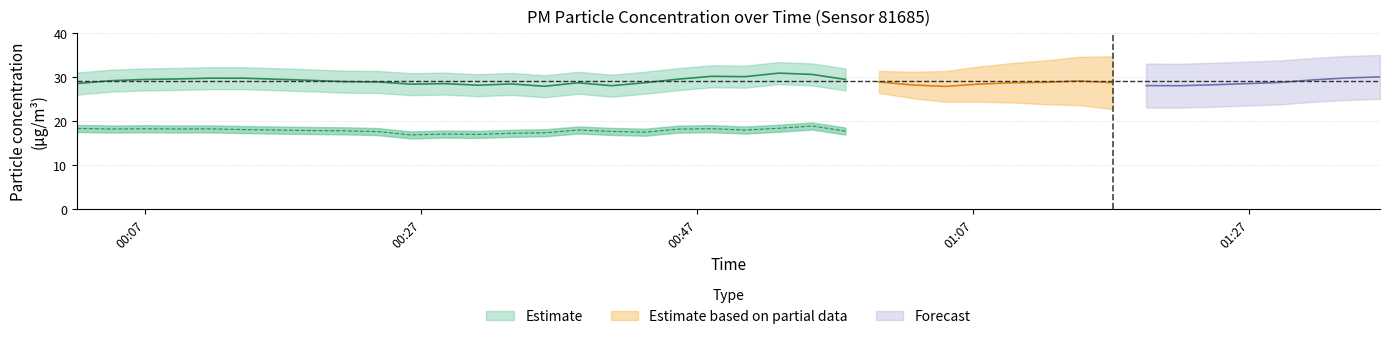

True or false: P2 and P1 intersect in this chart.

False